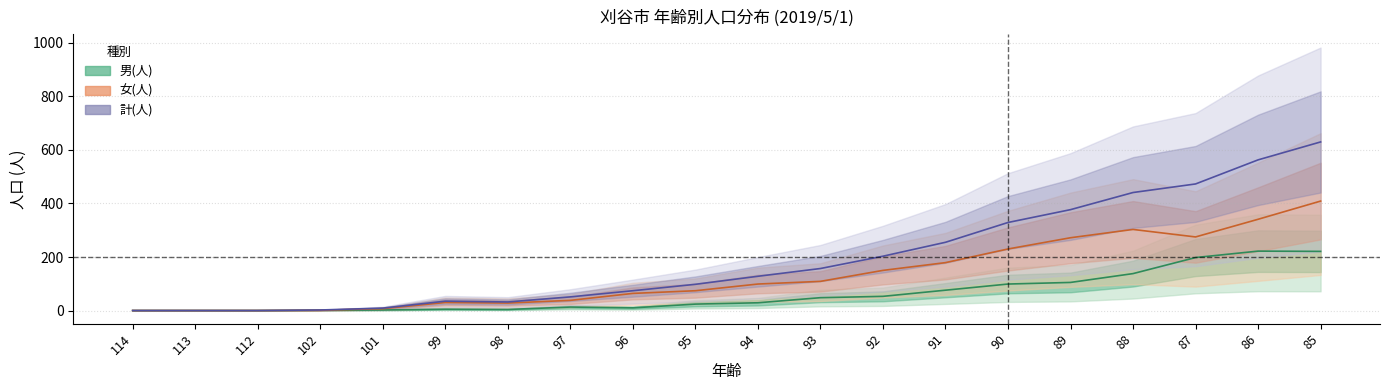

What is the sum of all 男(人) values?

1248